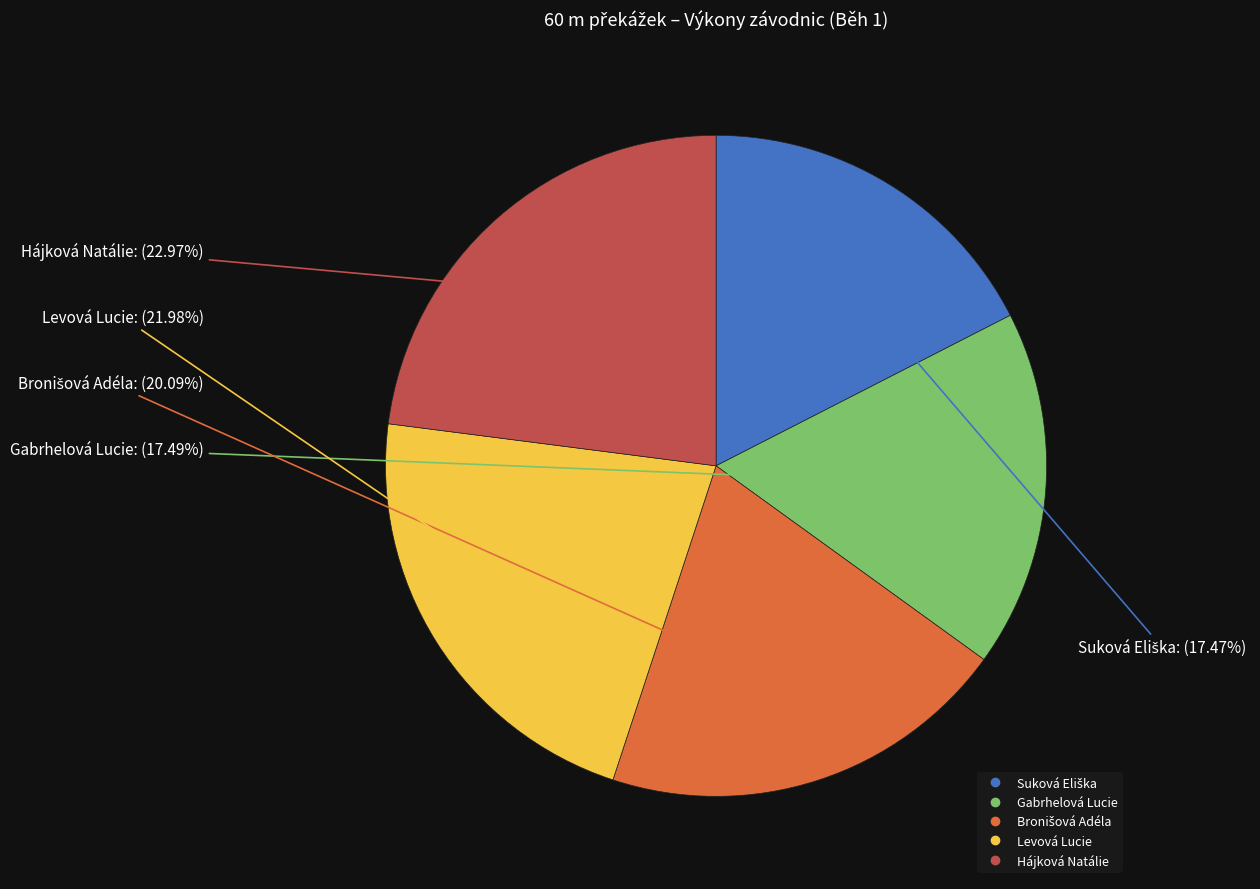

Does any single category account for the majority?

No